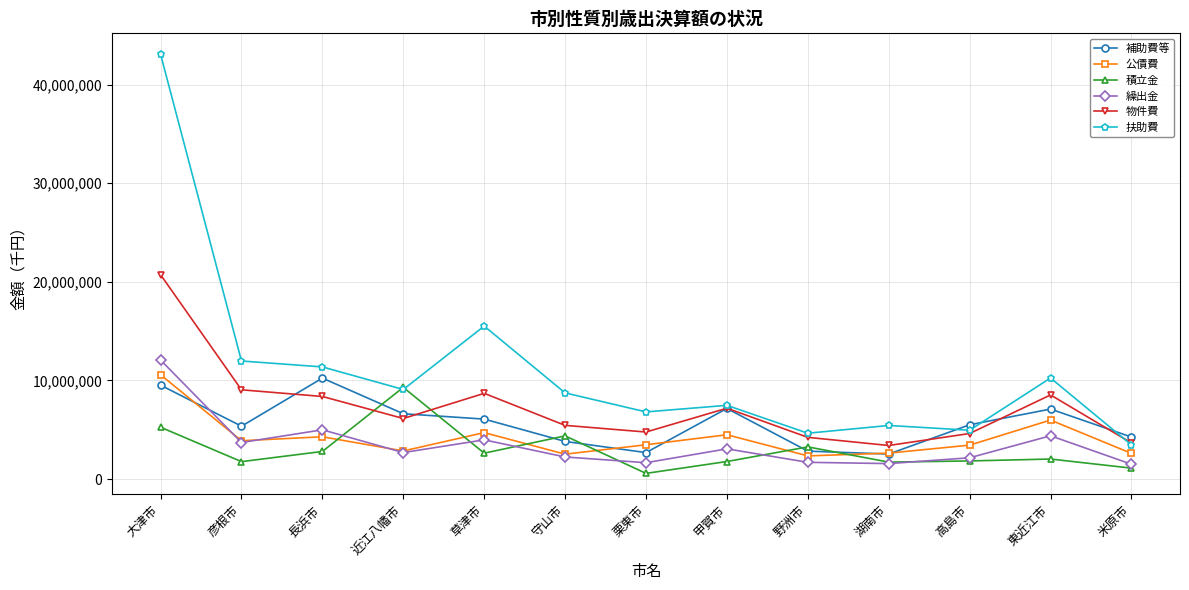

How many interior local peaks does the 物件費 series have?

3